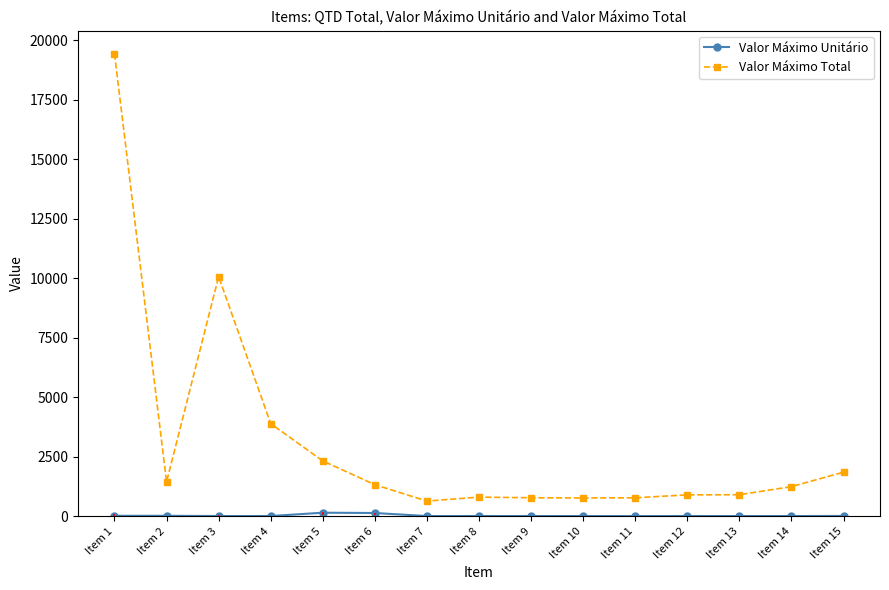

True or false: Valor Máximo Total and Valor Máximo Unitário cross at least once.

False